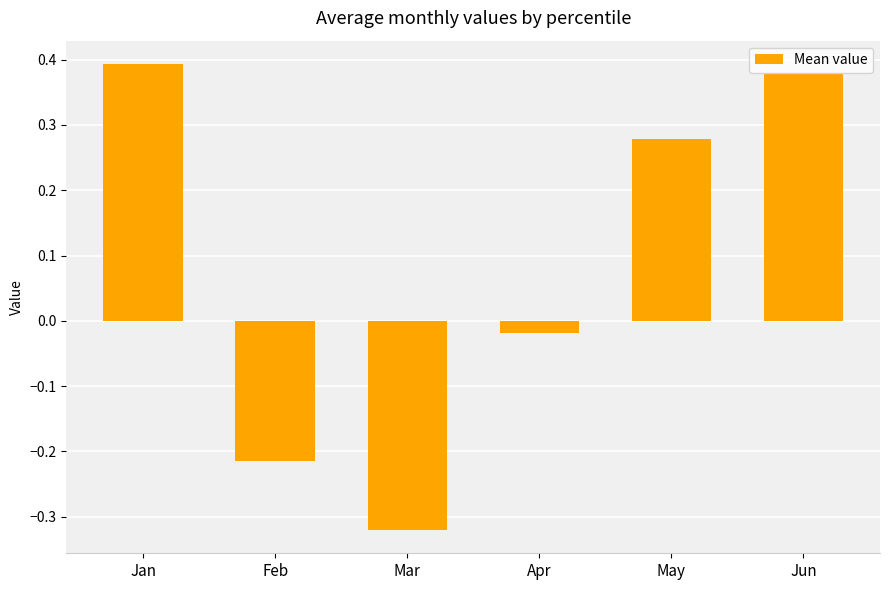

Is it true that the value at Mar is -0.2?

False